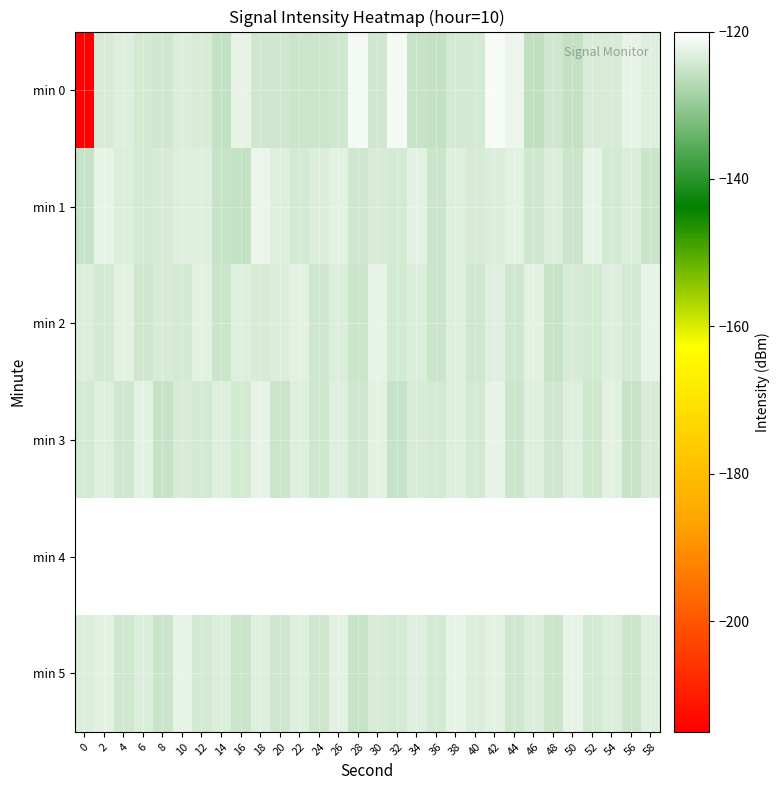

What is the spread (max minus min) of values at 10?

1.9